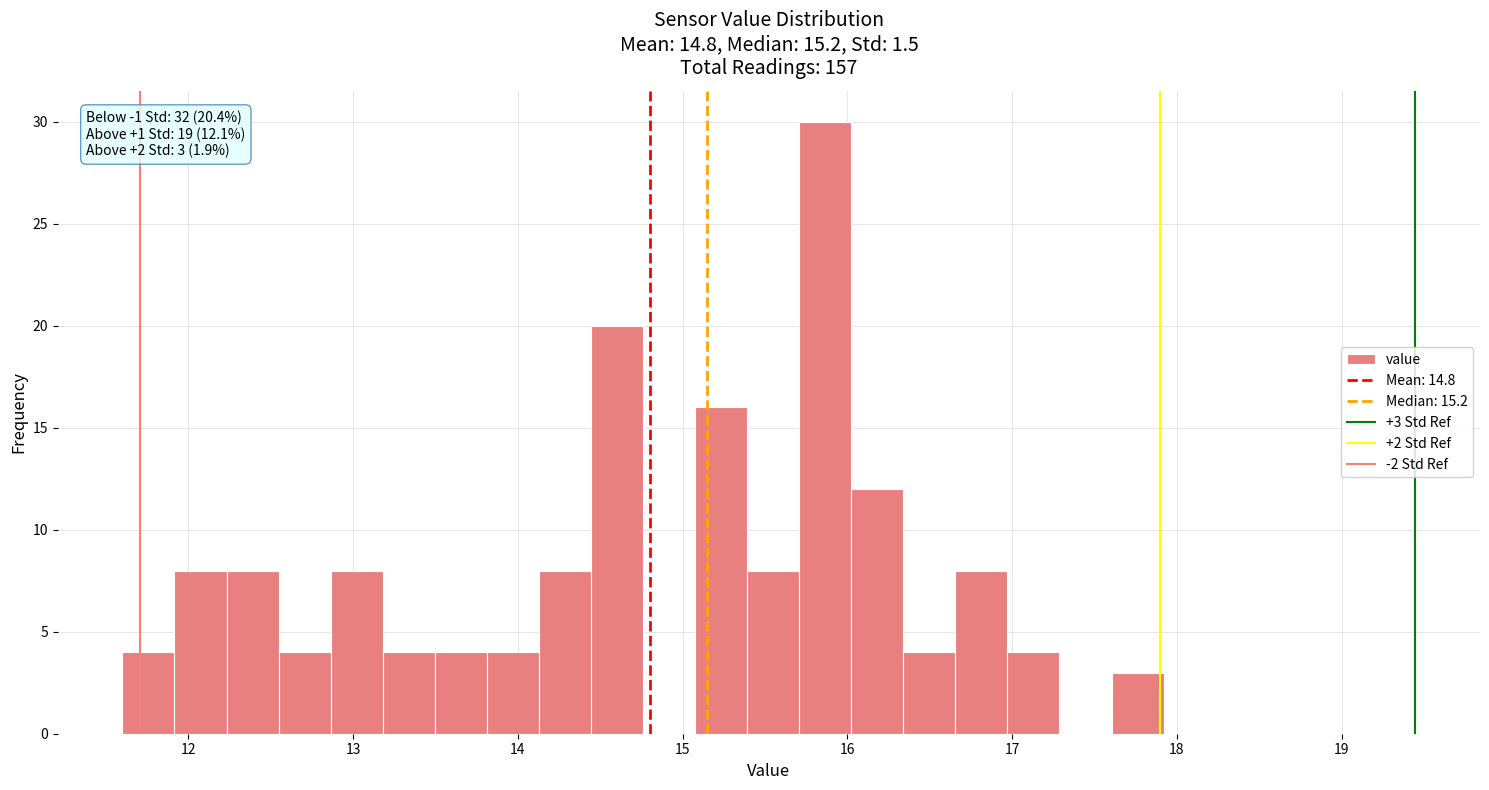

Read against the x-axis, roughly where is the centre of the tallest bar?

15.9